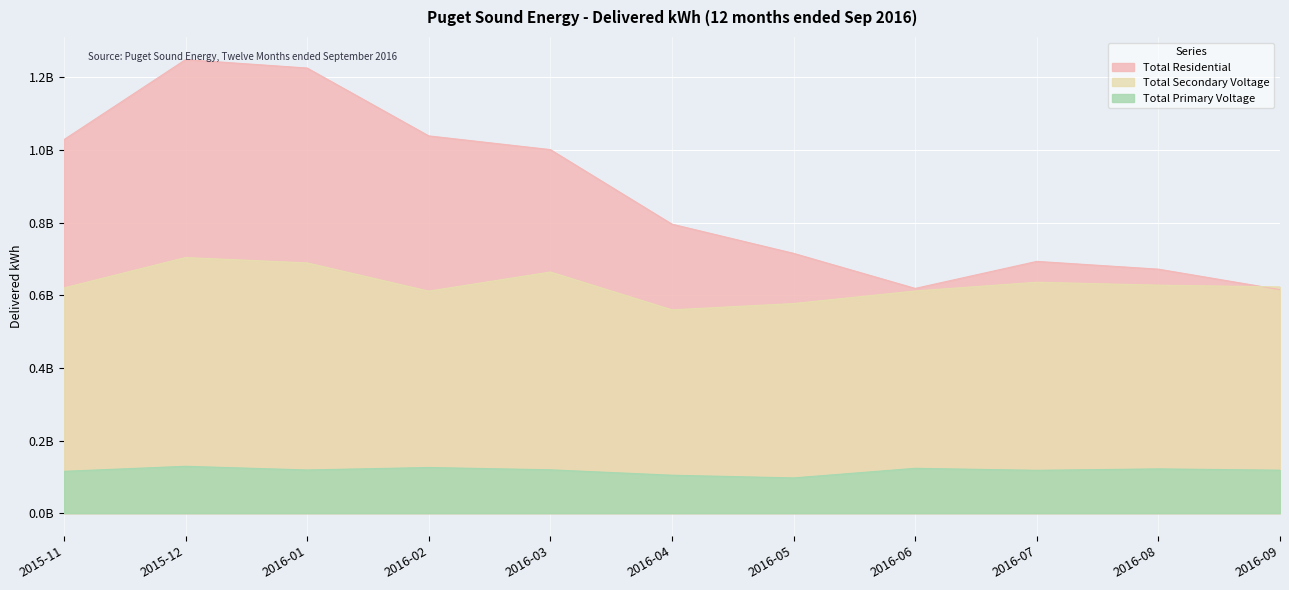

What is the label of the 2nd point from the right?

2016-08